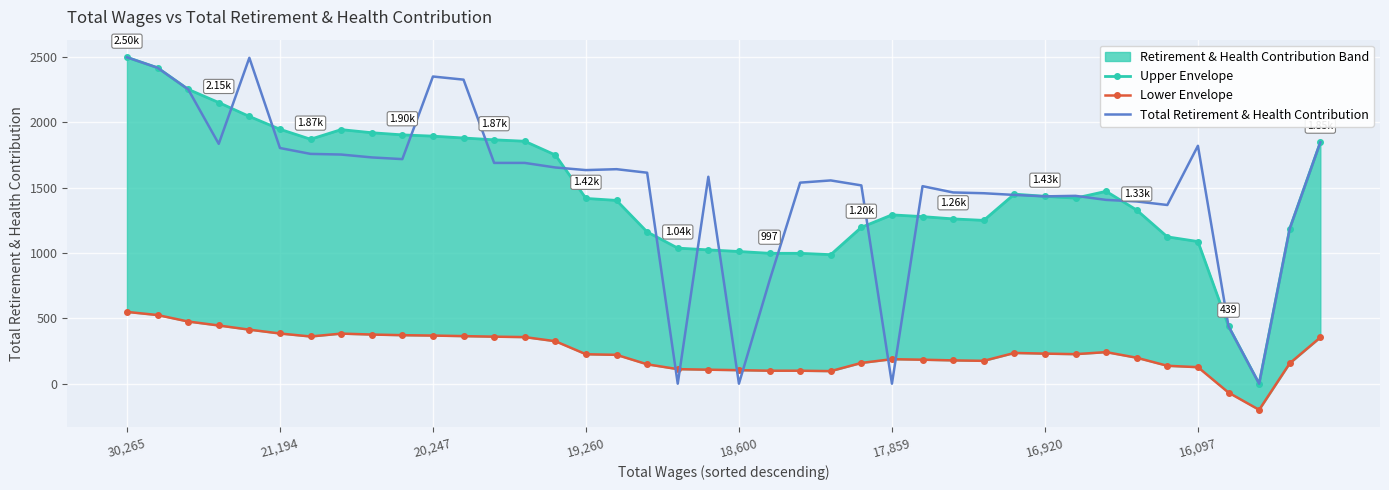

What is the difference between the maximum and minimum values in the Lower Envelope series?

749.1